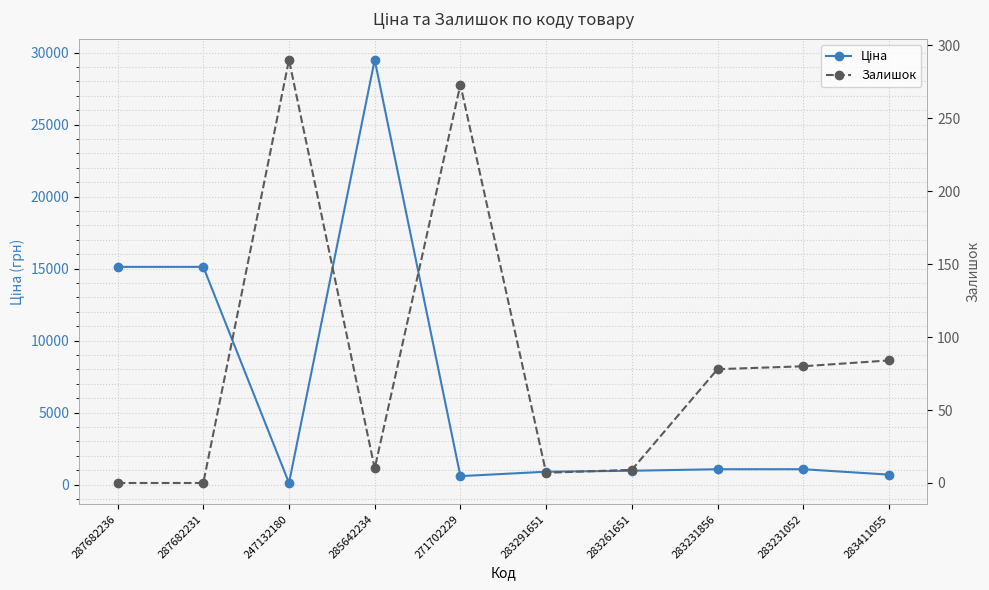

How many interior local valleys does the Залишок series have?

2